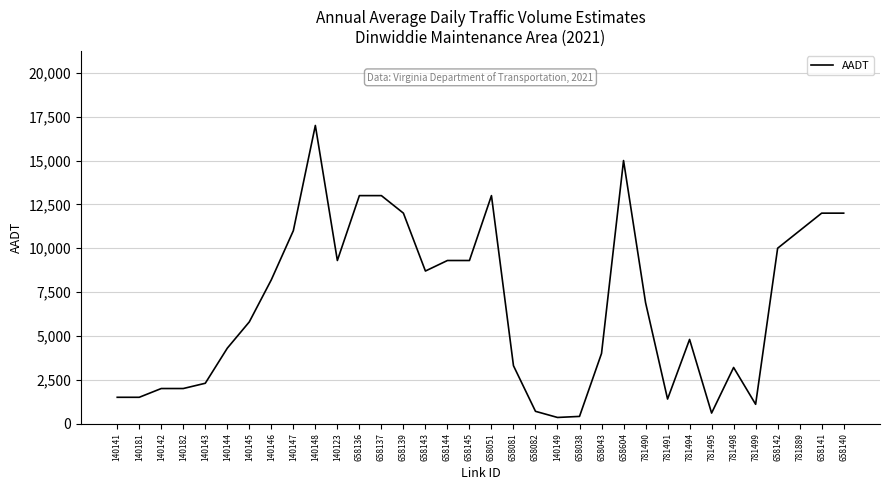

True or false: the data shows 2000 at 140142.

True